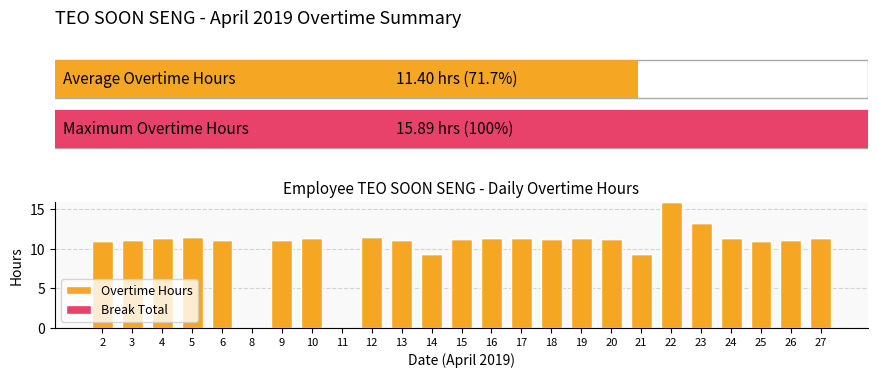

What is the spread (max minus min) of values at 16?

11.4